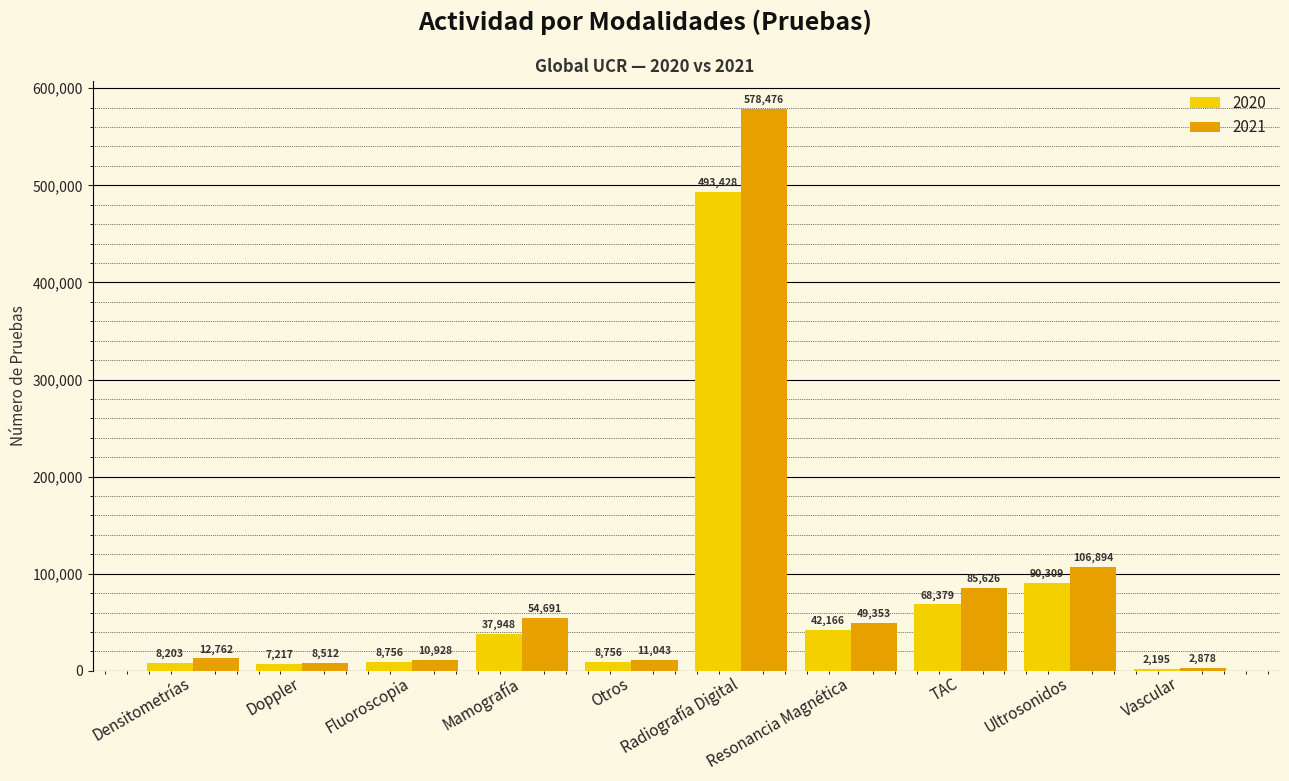

At which label does 2020 reach its peak?

Radiografía Digital